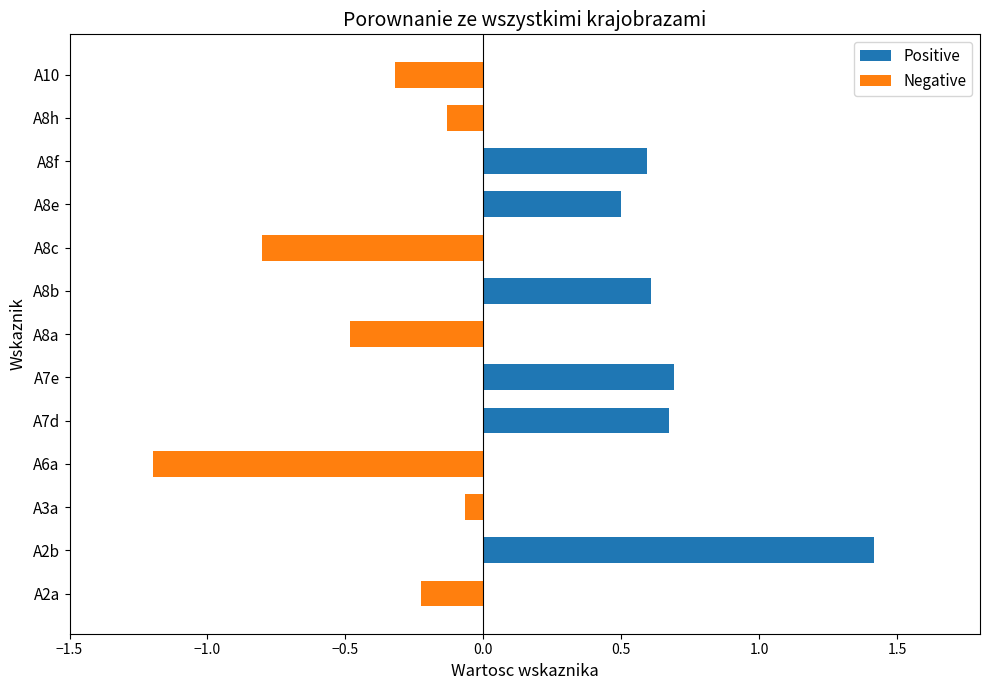

Rank the series at 9 from highest to lowest value.

Positive, Negative